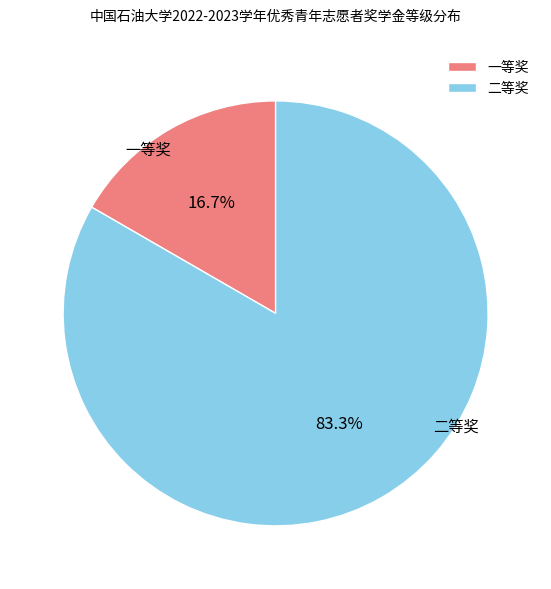

What is the smallest slice in the pie chart?

一等奖